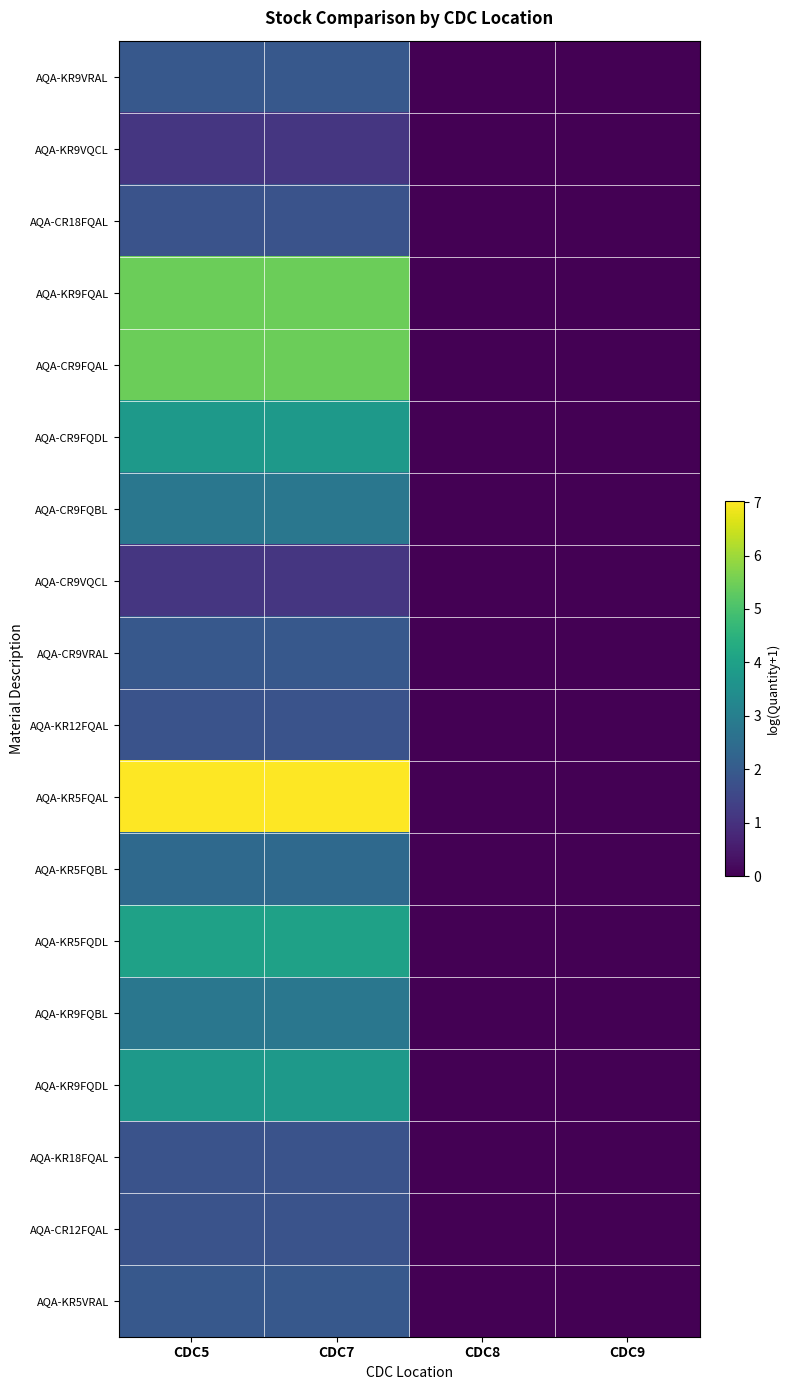

Which series has the largest range (max minus min)?

AQA-KR5FQAL